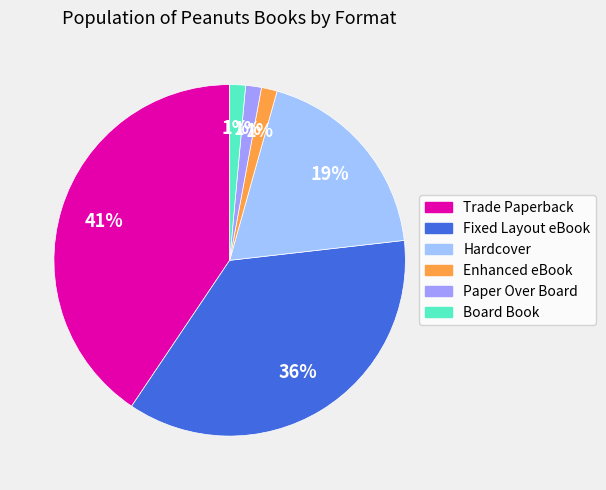

Count the number of slices in the pie.

6